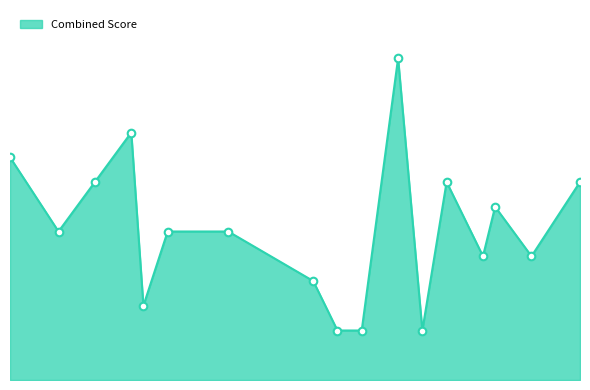

Is this an area chart (filled region under the line)?

Yes